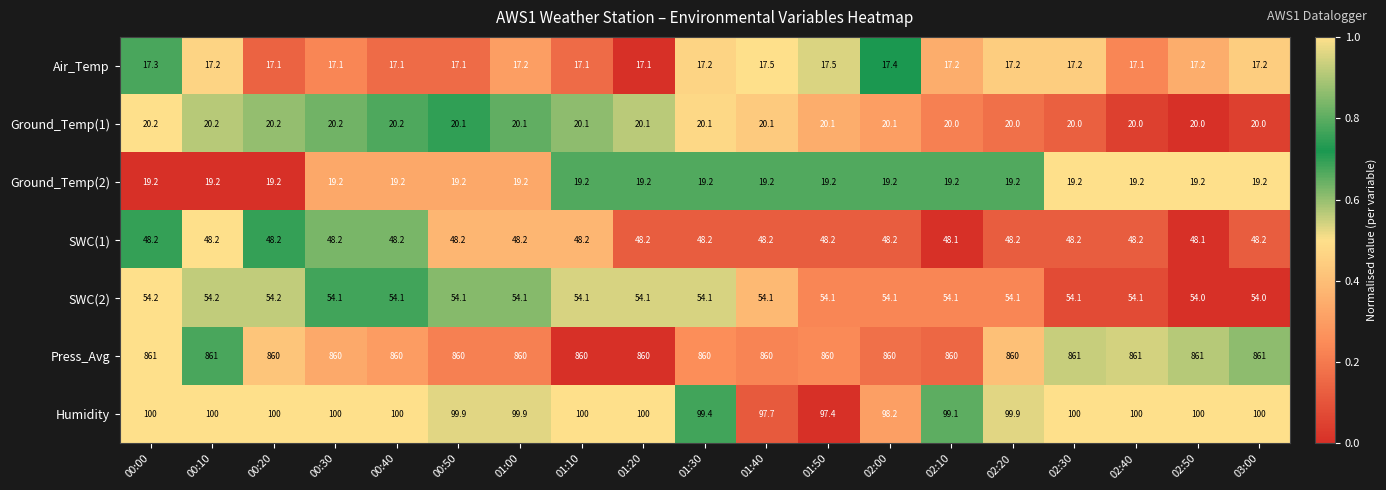

The value of Air_Temp at 00:30 is 17.1. True or false?

True